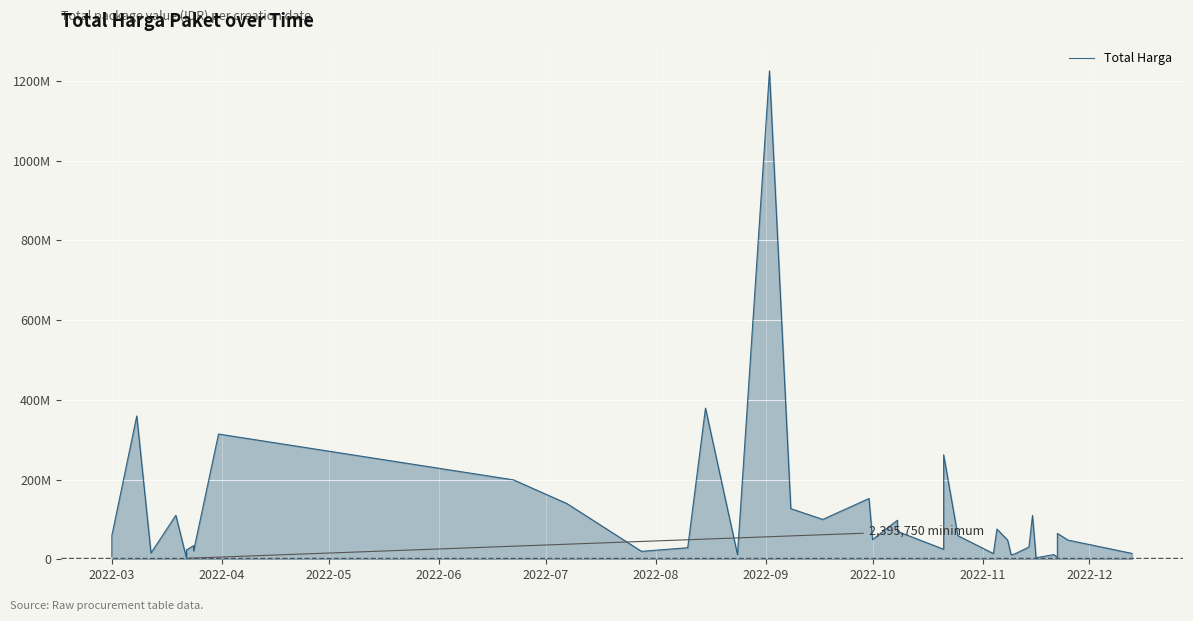

Reading left to right, what are all the values shown in this chart?

6936000	59935000	359500000	15787200	110389990	2395750	23680800	34132505	27720000	21231000	314121780	199200000	139800000	19950000	29000000	379075000	12000000	1224682000	127000000	100000000	152477000	49478000	98000000	70000000	25200000	262118150	59375000	14400000	75920000	48140000	11100000	13442000	30800000	110000000	3825000	11800000	5093000	65000000	48140000	14750000